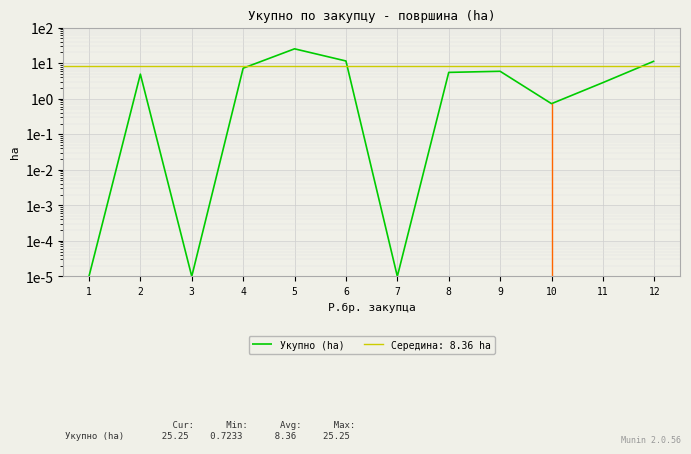

What is the change in value from 6 to 11?

-8.7